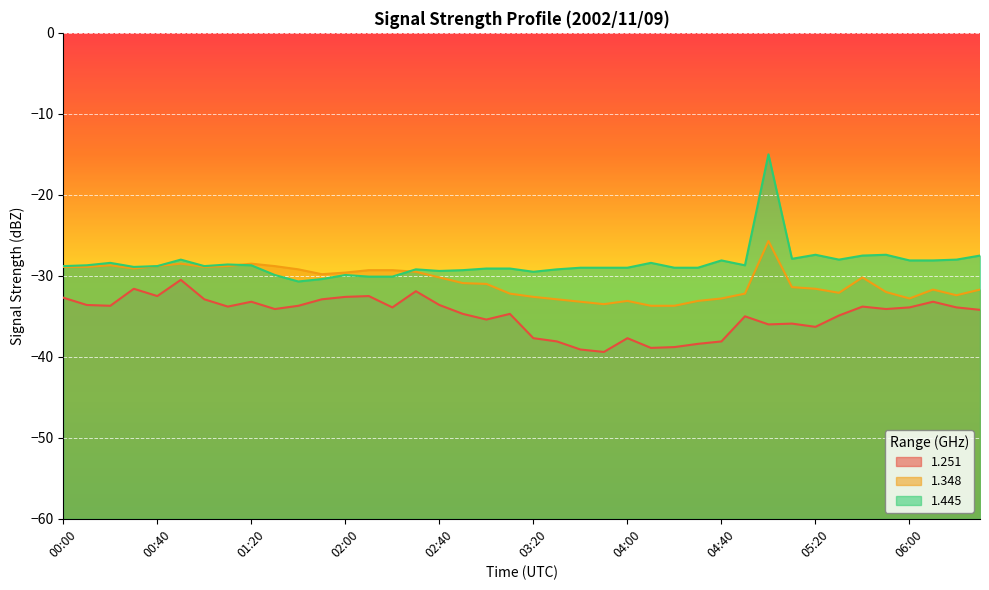

List the series in order of their peak value, highest first.

1.445, 1.348, 1.251